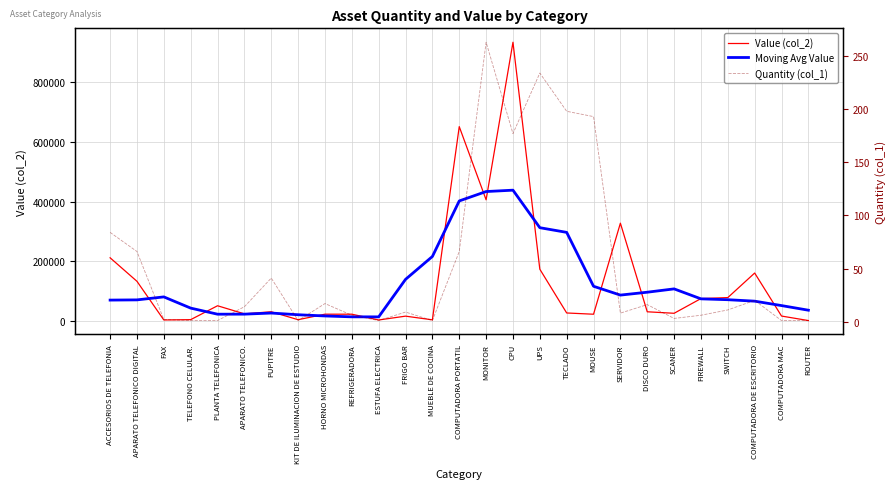

Which series ends up on top after the final intersection of Value (col_2) and Moving Avg Value?

Moving Avg Value